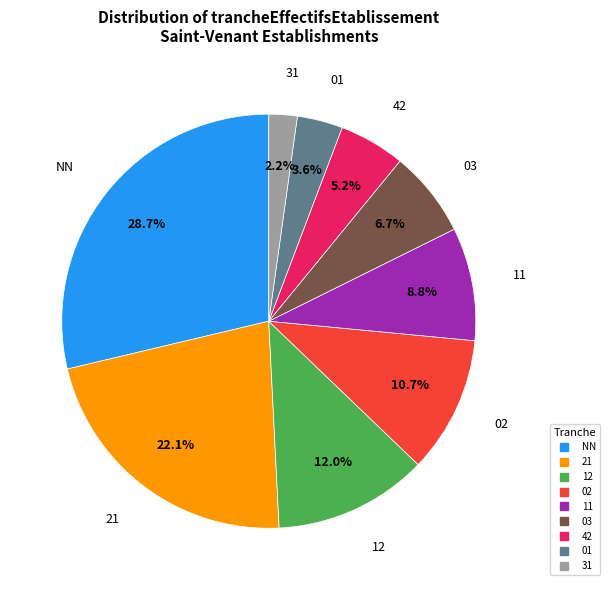

Is there any slice that represents more than half of the pie?

No